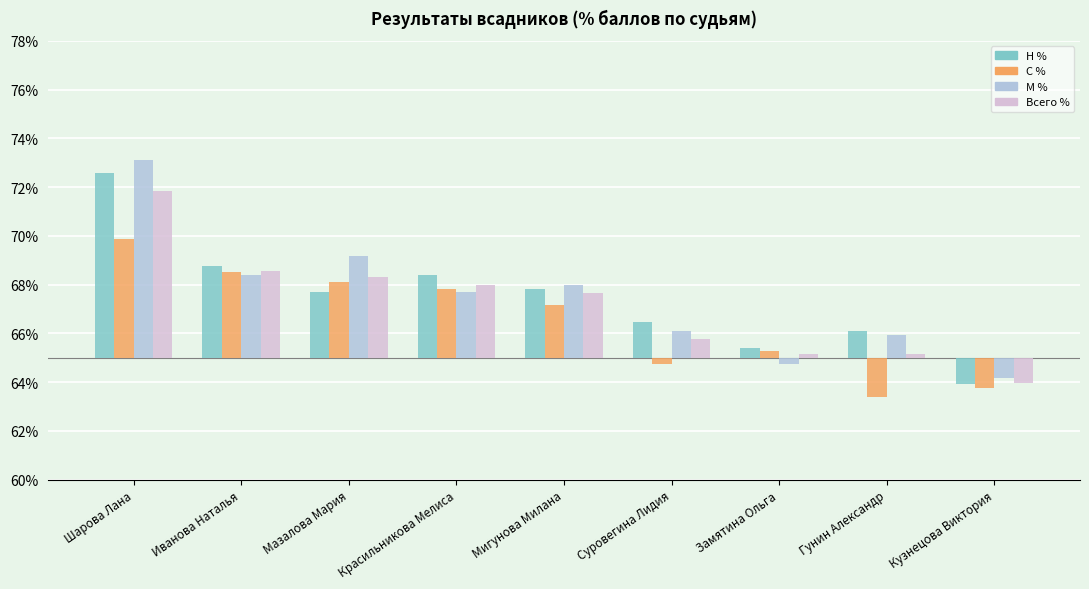

What is the difference between the maximum and minimum values in the С % series?

6.5